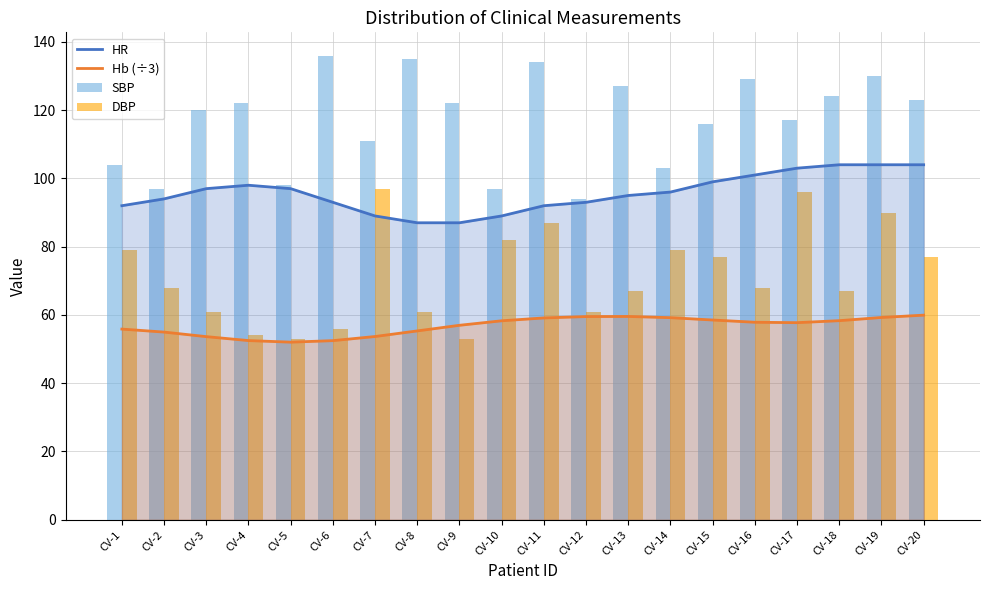

At how many categories does at least one series exceed 70?

20